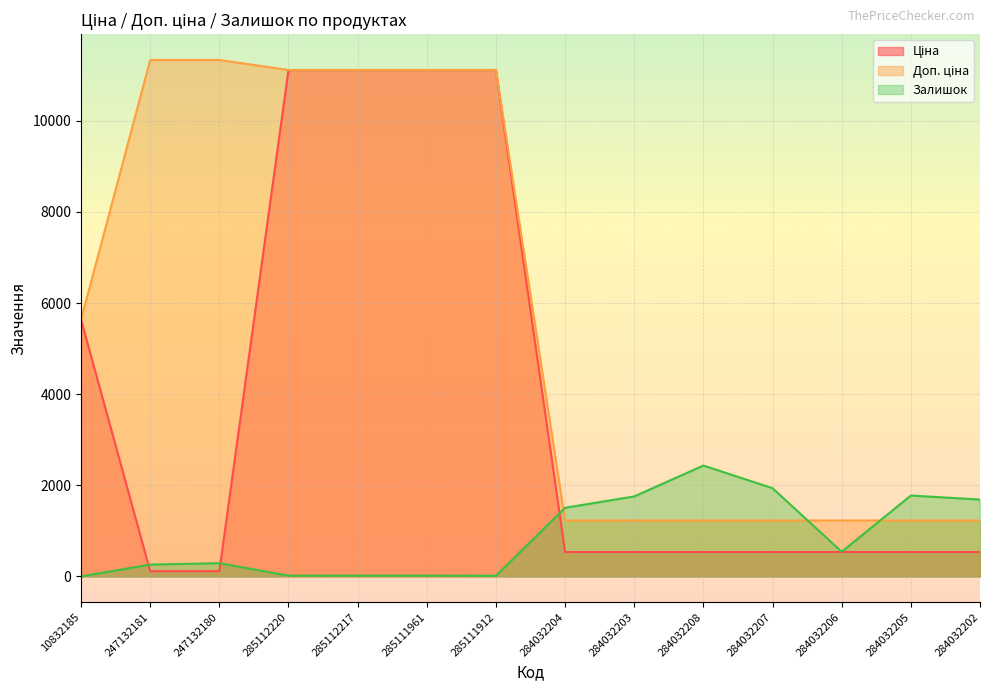

At 247132181, list the series in order from smallest to largest.

Ціна, Залишок, Доп. ціна